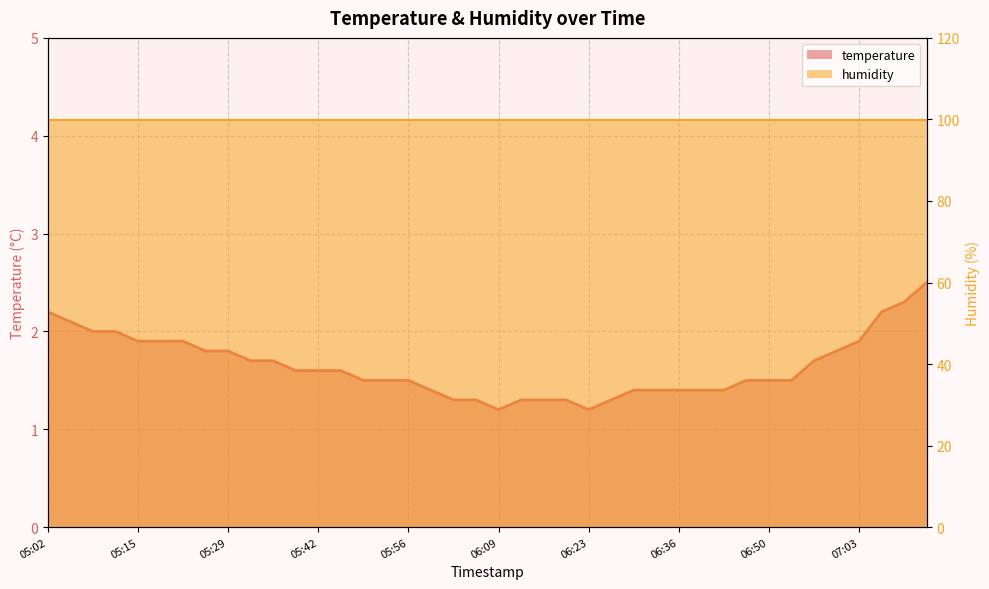

What position from the right is 06:26?

15